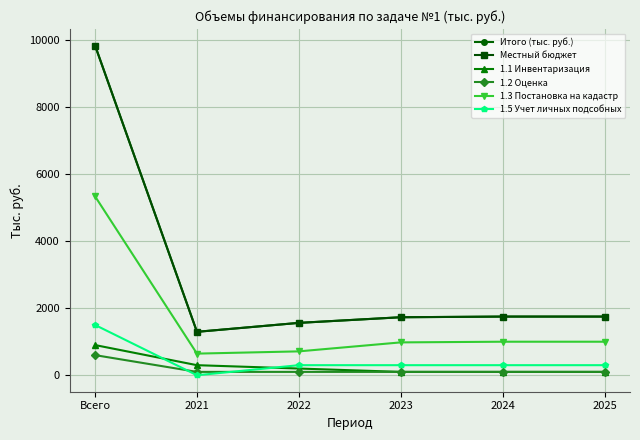

Is this an area chart (filled region under the line)?

No